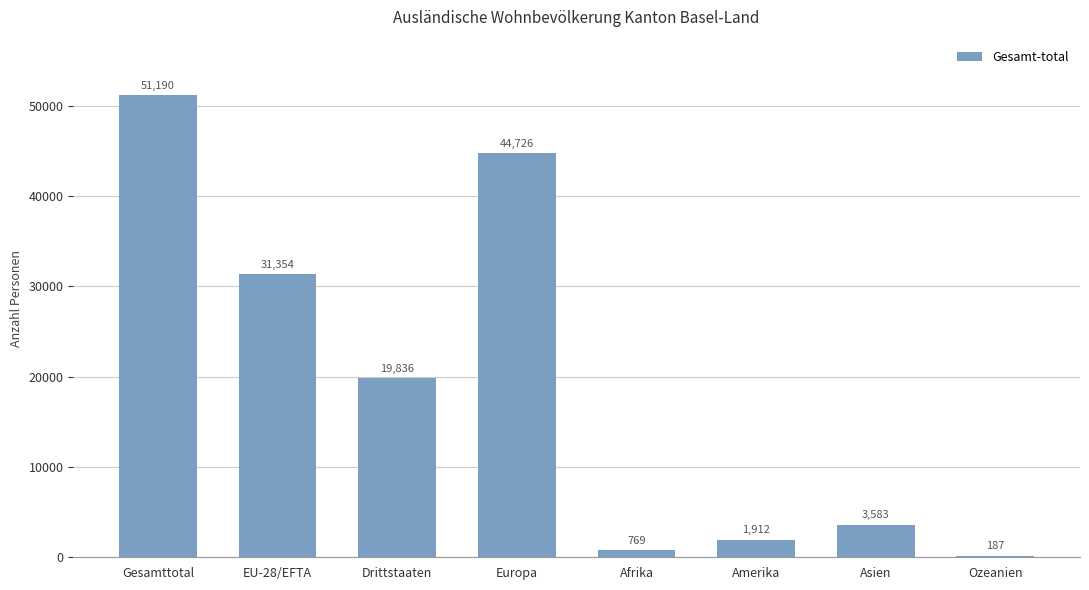

At which category does the chart reach its minimum across all series?

Ozeanien